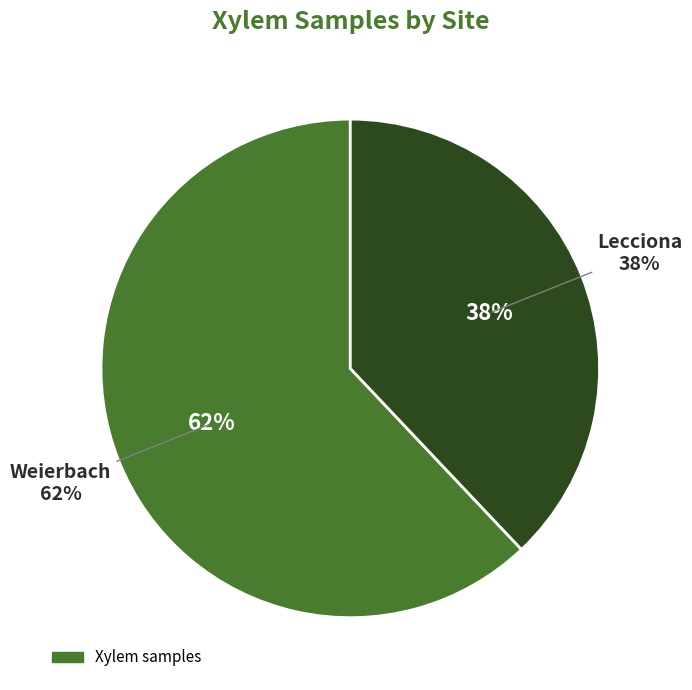

Rank the categories by value from lowest to highest.

Lecciona, Weierbach